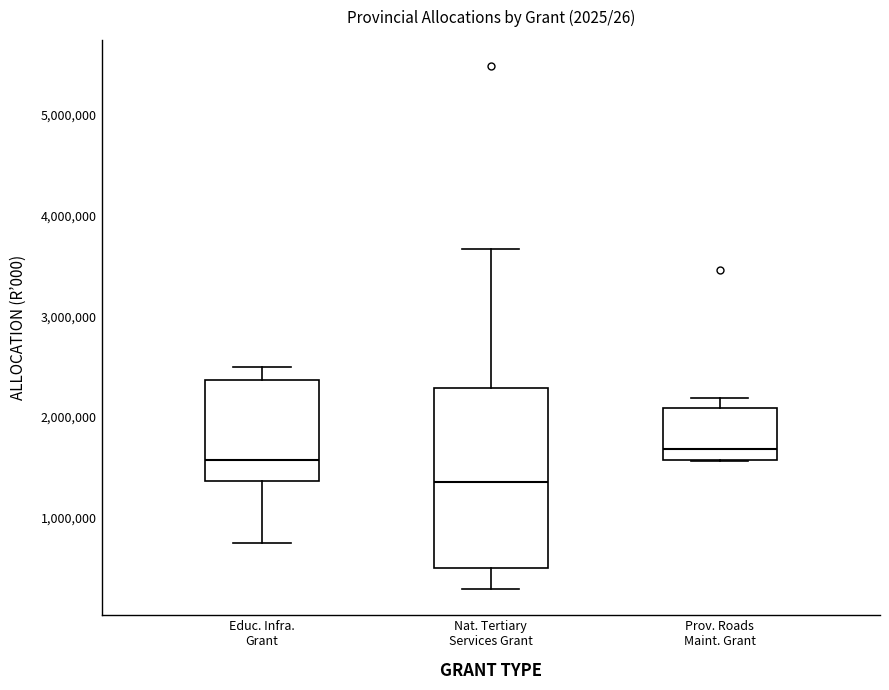

Reading left to right, transcribe this box plot: for each box, give where its median line is, the range the box spans, and where its two whiskers end, as read against the y-axis. The values are not printed on the chart, so give them approximately, as read against the axis.

Educ. Infra. Grant: median 1600000, box 1400000 to 2400000, whiskers 700000 to 2500000
Nat. Tertiary Services Grant: median 1300000, box 500000 to 2300000, whiskers 300000 to 3700000
Prov. Roads Maint. Grant: median 1700000, box 1600000 to 2100000, whiskers 1600000 to 2200000